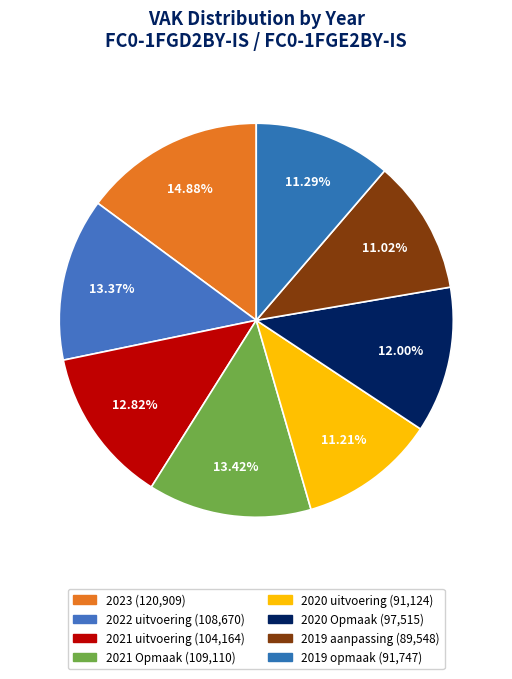

Do 2021 Opmaak and 2019 aanpassing together represent more than half of the pie?

No